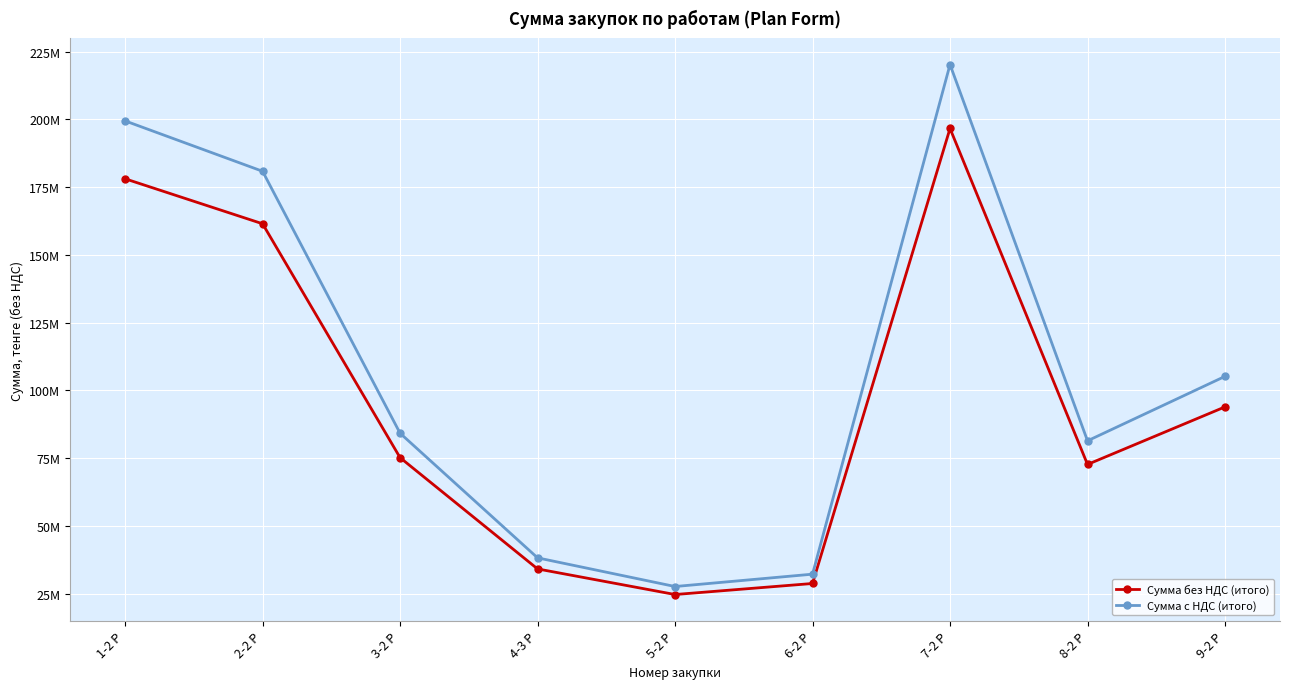

The Сумма без НДС (итого) series shows 22872653.5 at 3-2 Р. True or false?

False